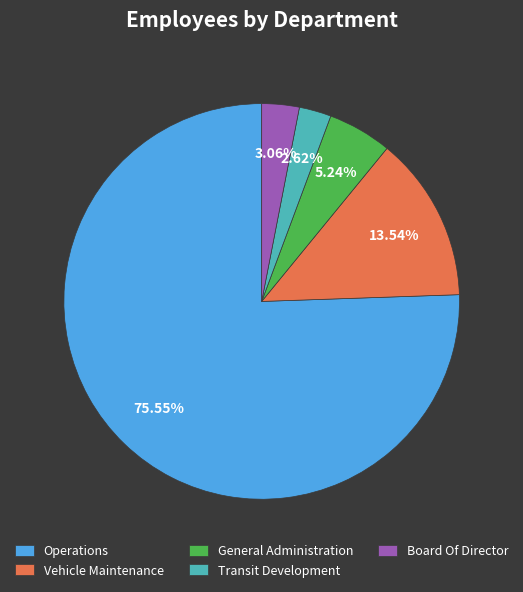

To the nearest percent, what is the average slice percentage?

20%